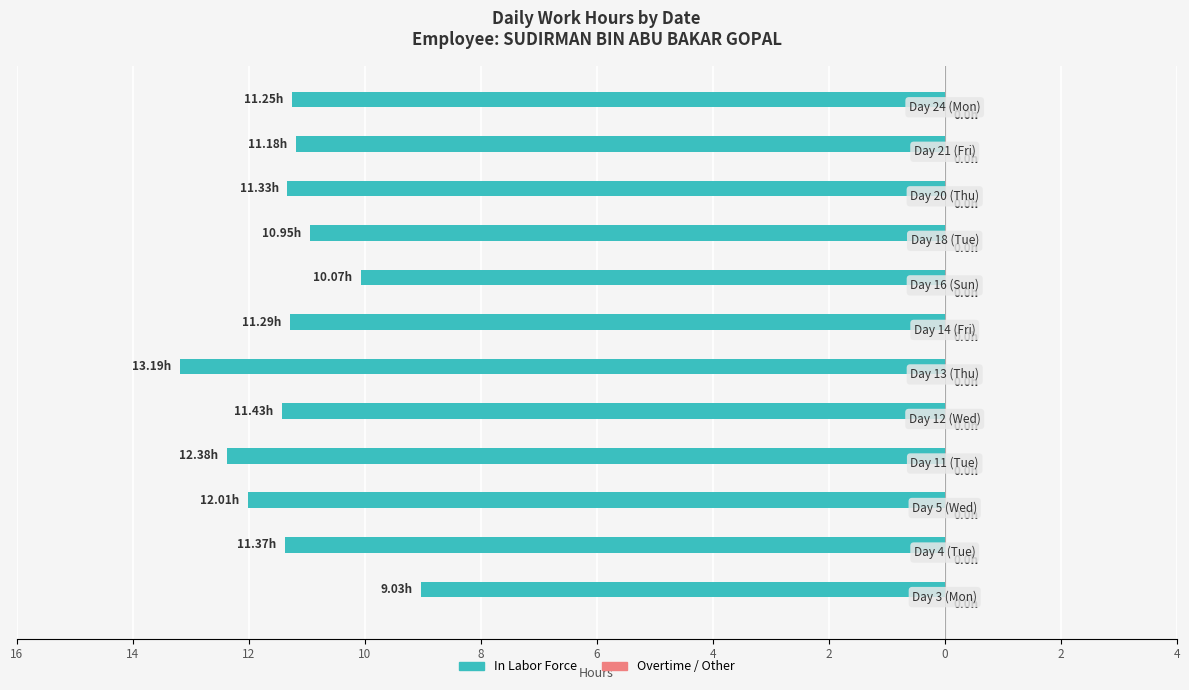

Does the chart contain any negative values?

Yes